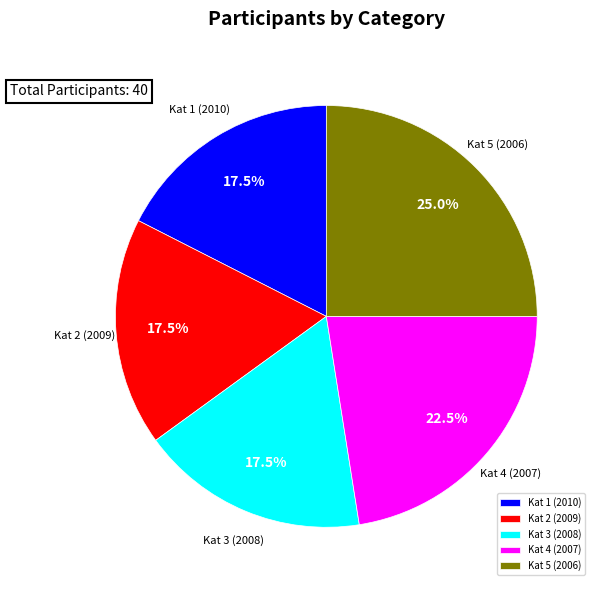

What is the largest slice in the pie chart?

Kat 5 (2006)